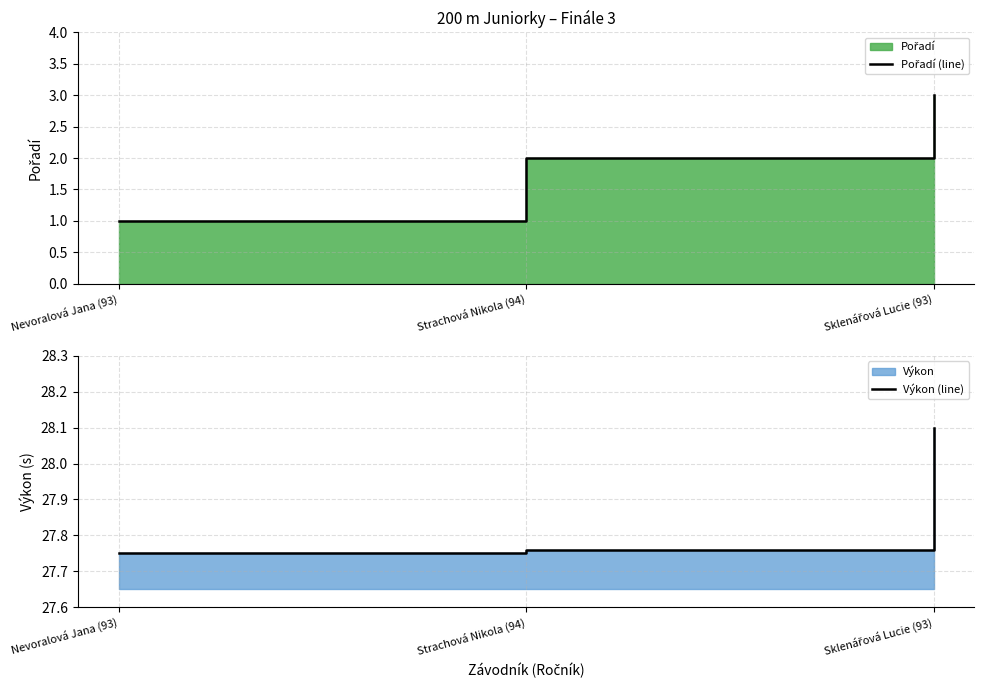

Between Nevoralová Jana (93) and Sklenářová Lucie (93), which series saw the biggest shift?

Pořadí (line)